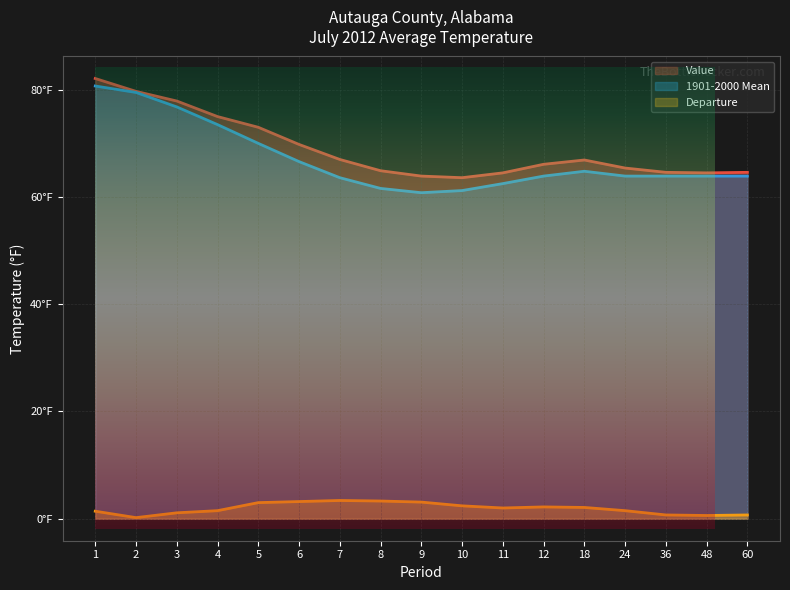

What are all the series names shown in the legend?

Value, 1901-2000 Mean, Departure